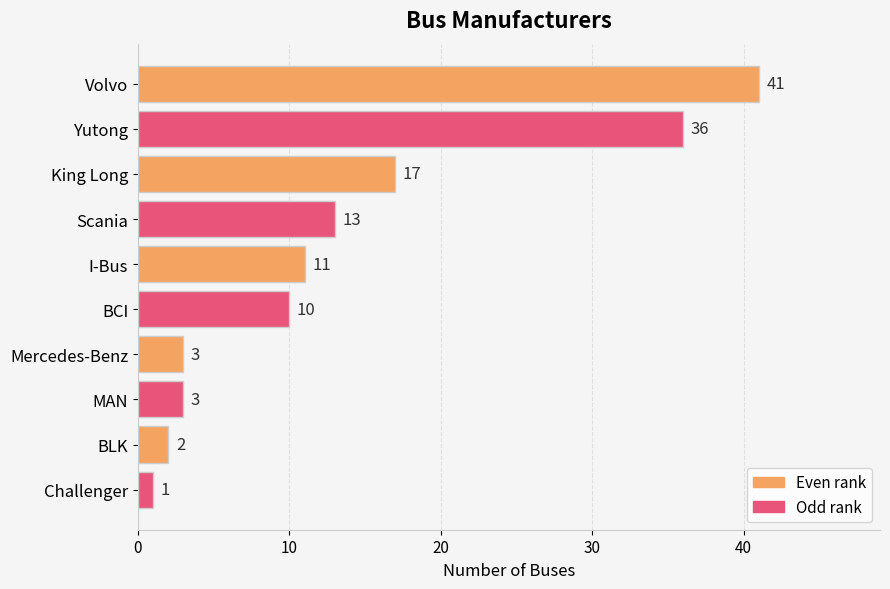

Between I-Bus and MAN, which is larger?

I-Bus